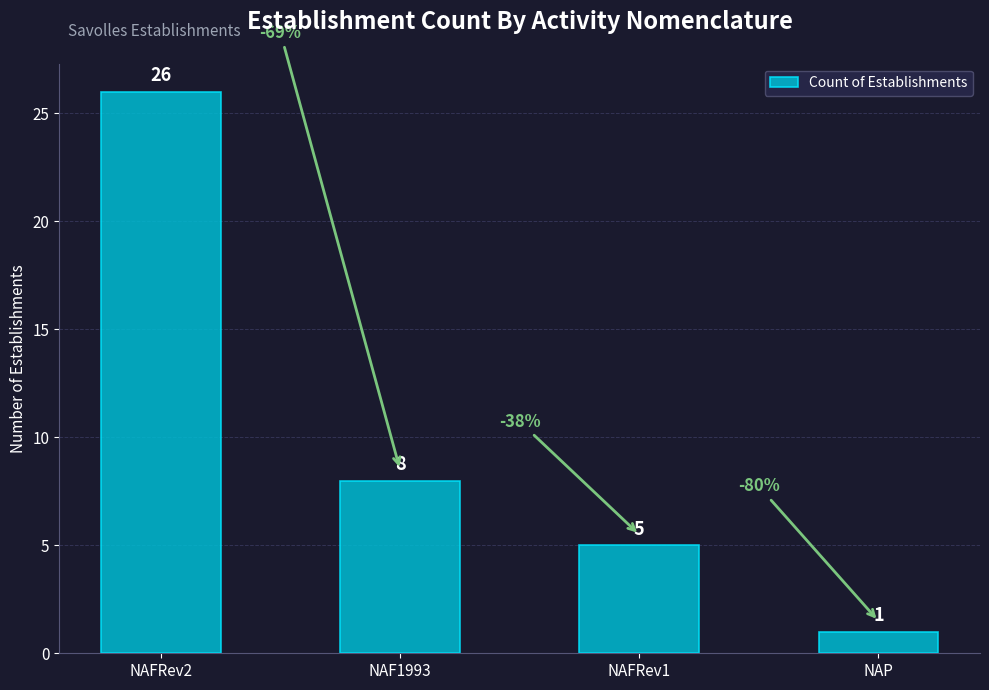

Reading left to right, transcribe all the data shown in this chart.

26	8	5	1